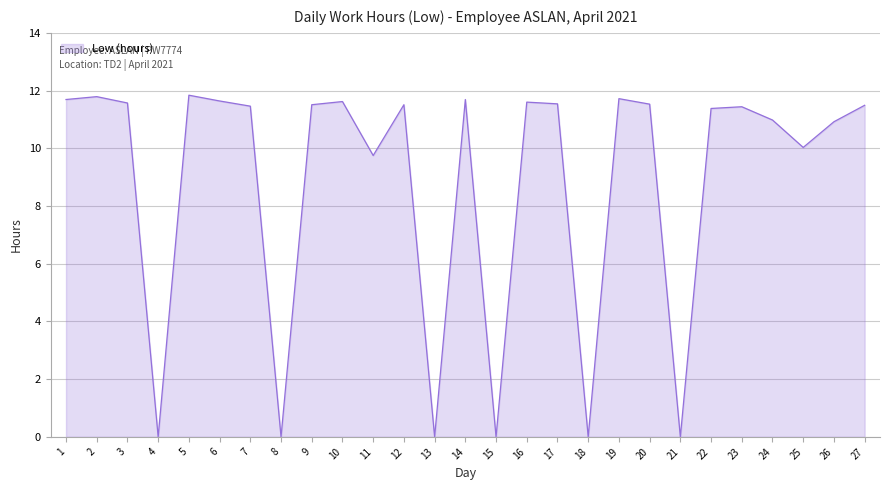

True or false: the data shows 4.3 at 27.

False